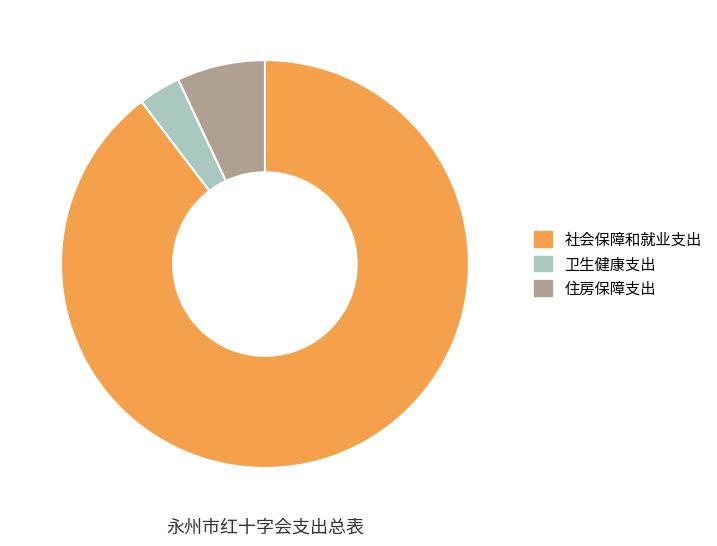

Which slice is the largest?

社会保障和就业支出